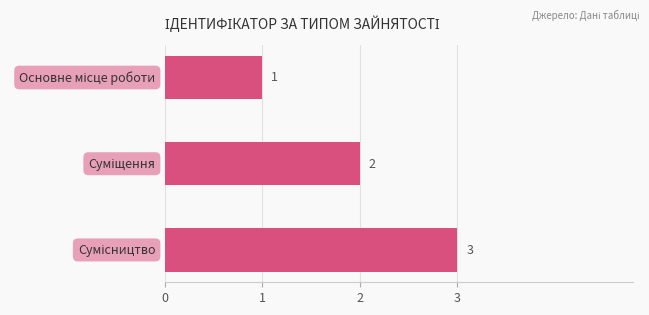

What is the value of the 1st bar from the top?

1